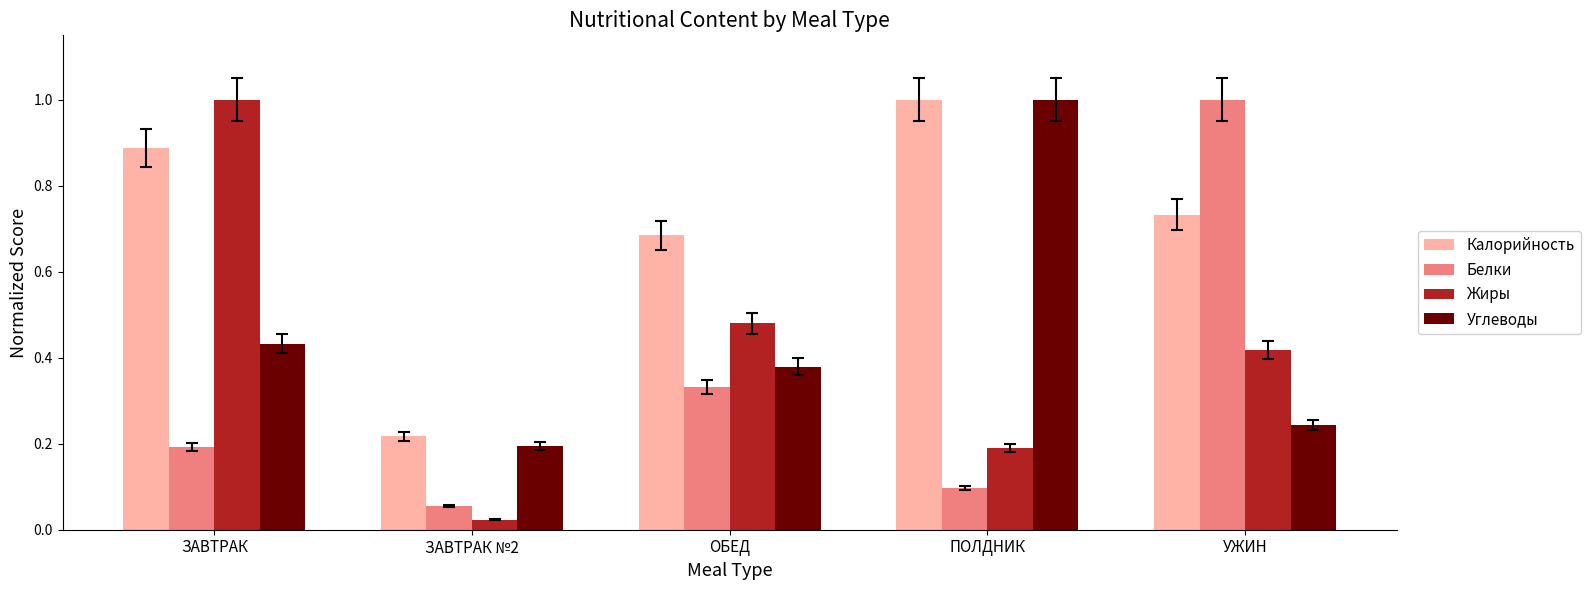

What is the total value across all series at ОБЕД?

1.9